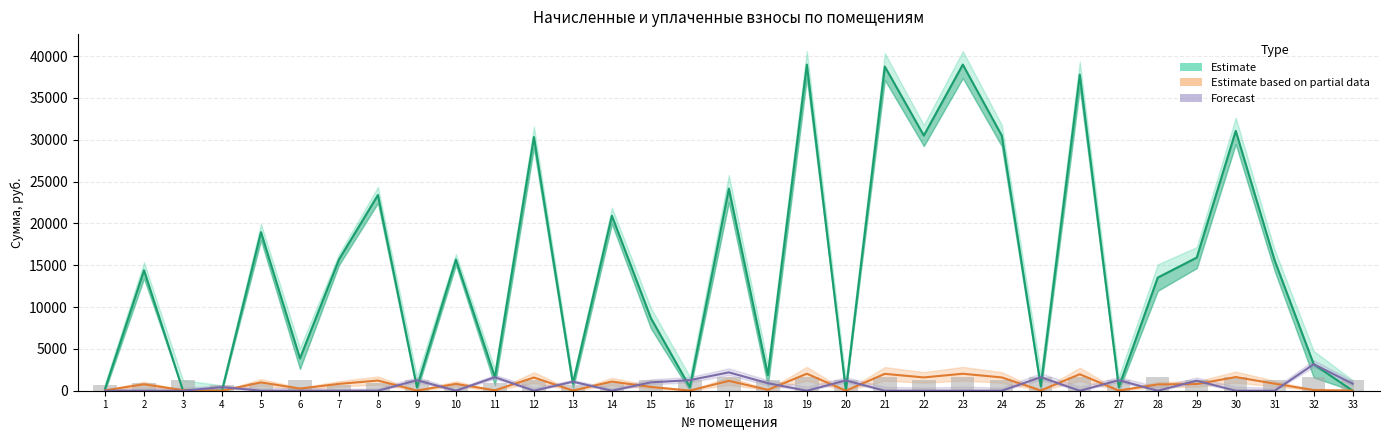

What is the difference between the Estimate values at 25 and 29?

15377.7